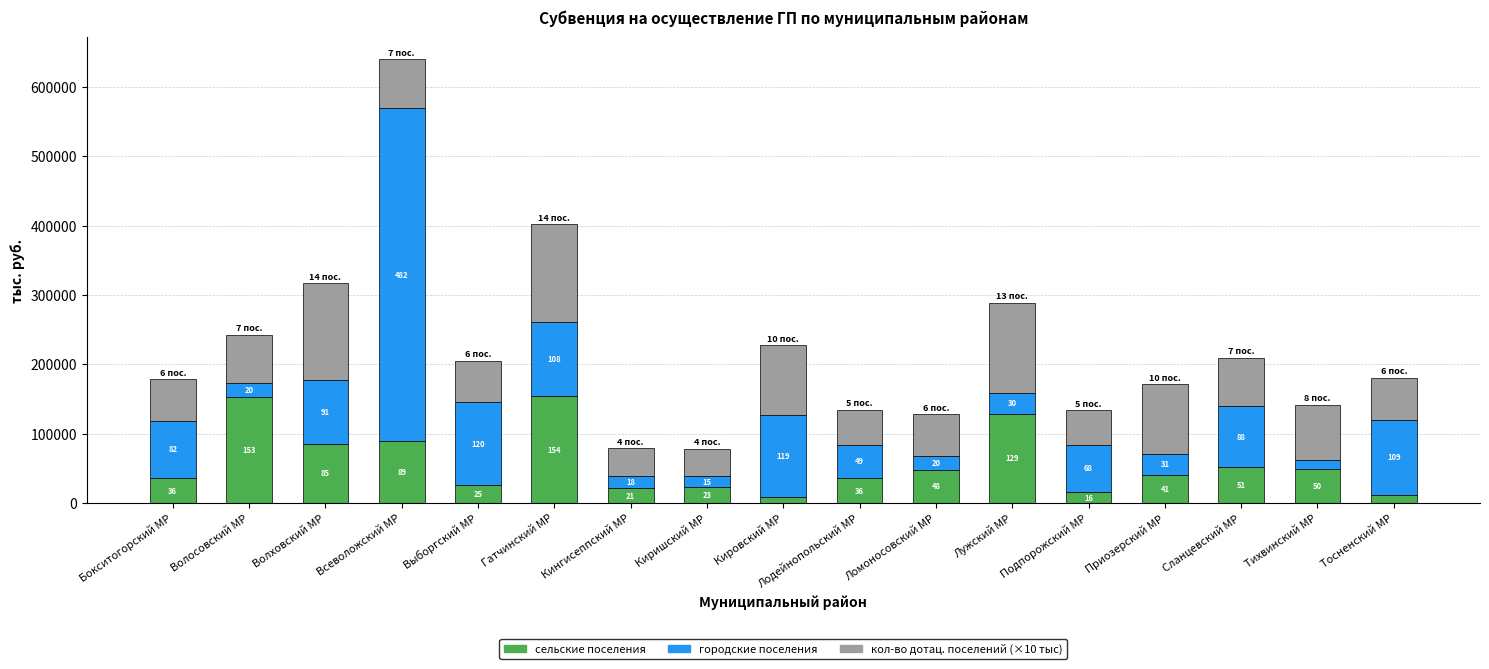

What are all the series names shown in the legend?

сельские поселения, городские поселения, кол-во дотац. поселений (×10 тыс)